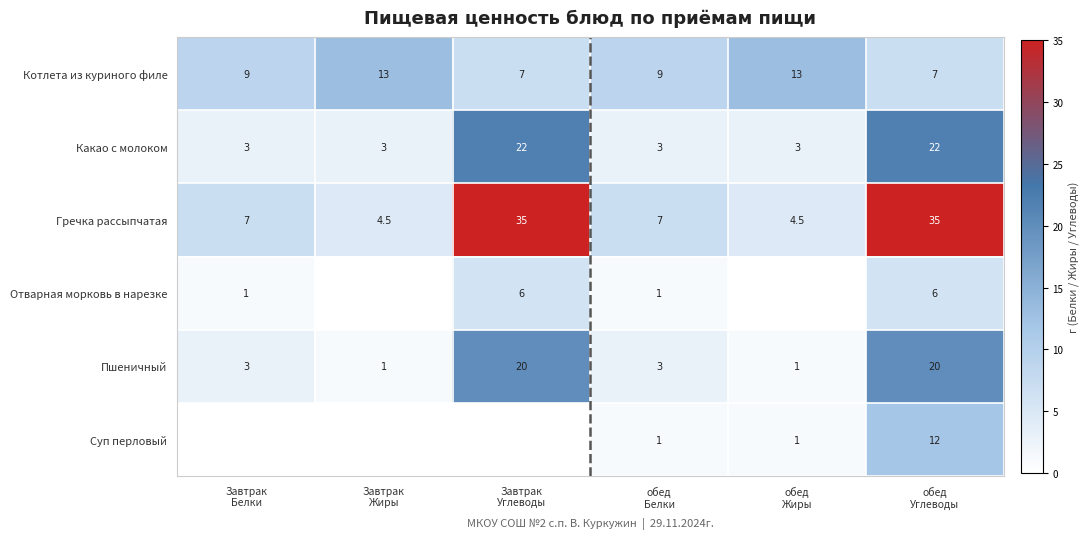

What is the minimum value for Котлета из куриного филе?

7.0